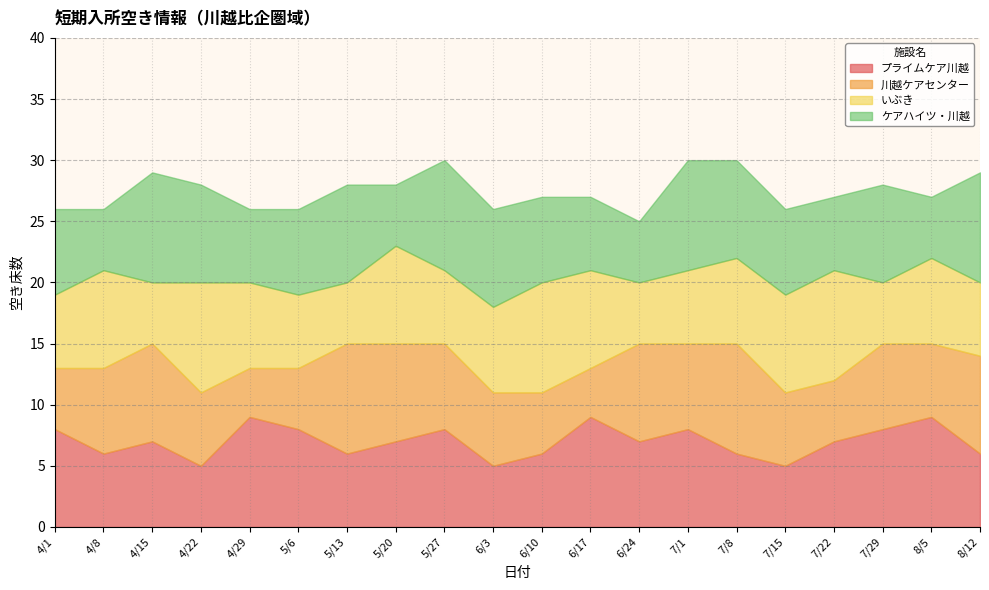

How many data points in プライムケア川越 are above 7?

8